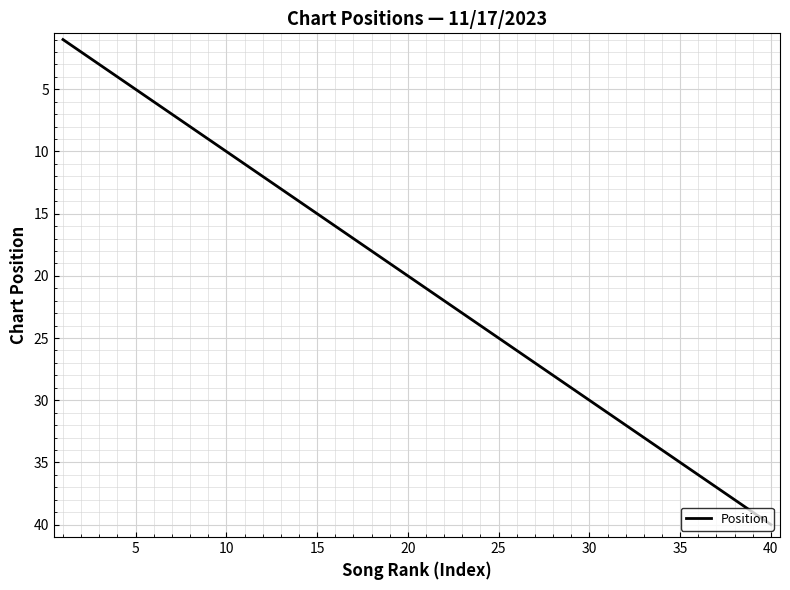

What is the difference between the maximum and minimum values?

39